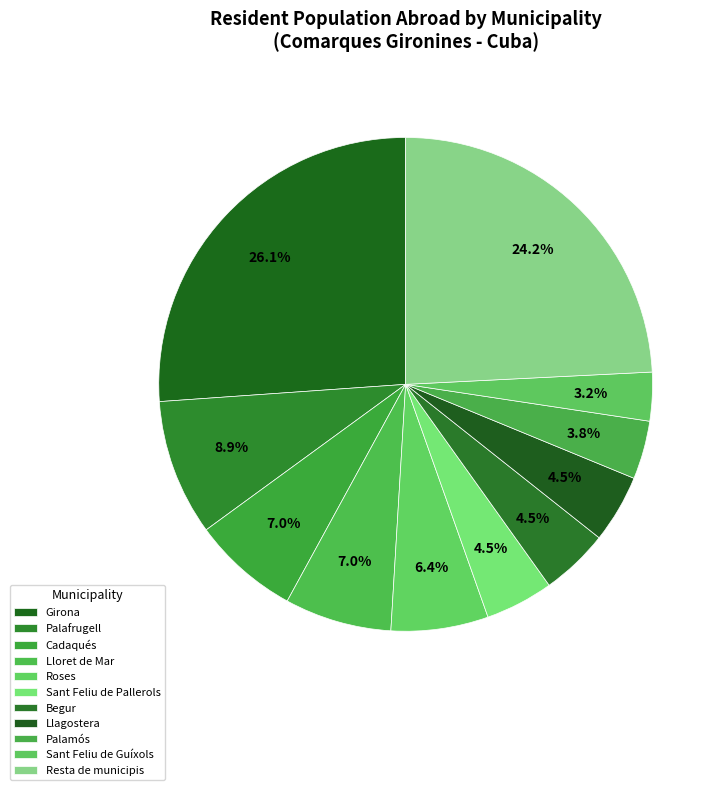

Is Sant Feliu de Guíxols the majority of the pie?

No